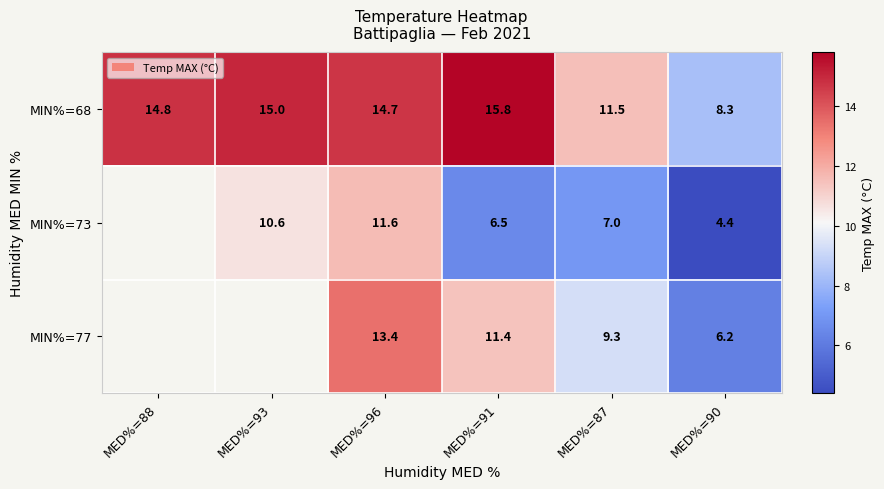

What is the maximum value shown in the chart?

15.8